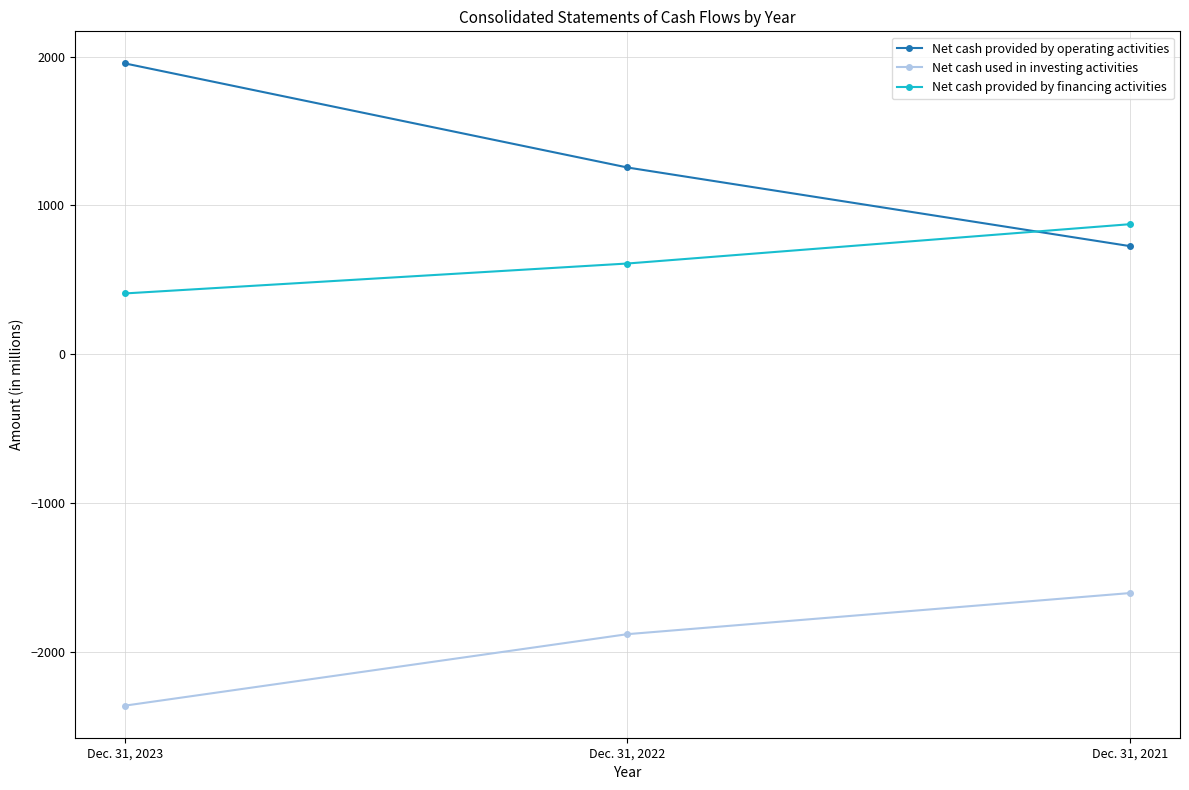

How many distinct data groups are displayed?

3